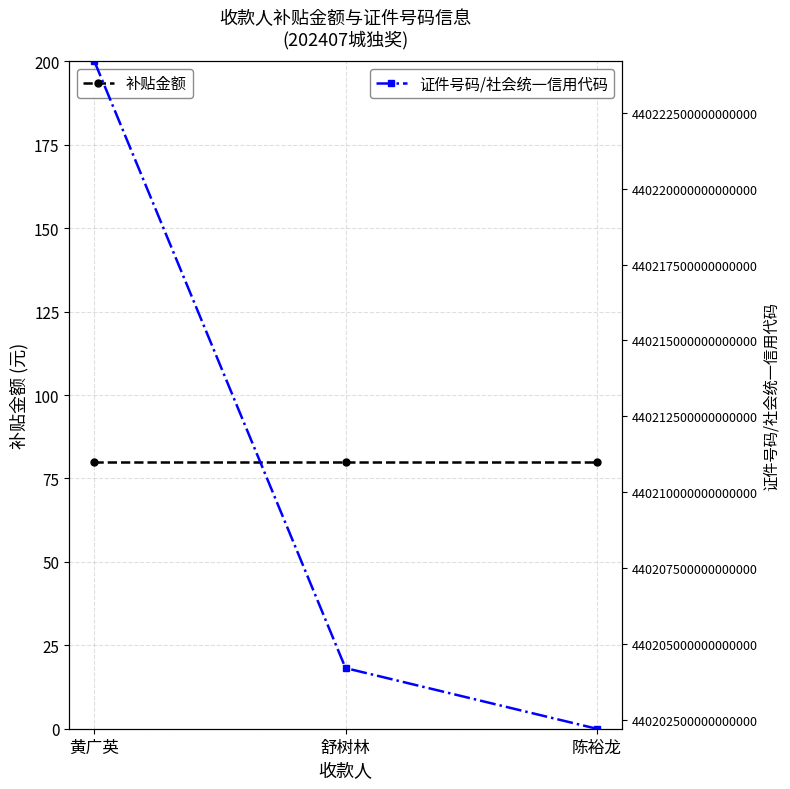

List the labels in order of 补贴金额 value, smallest first.

黄广英, 舒树林, 陈裕龙